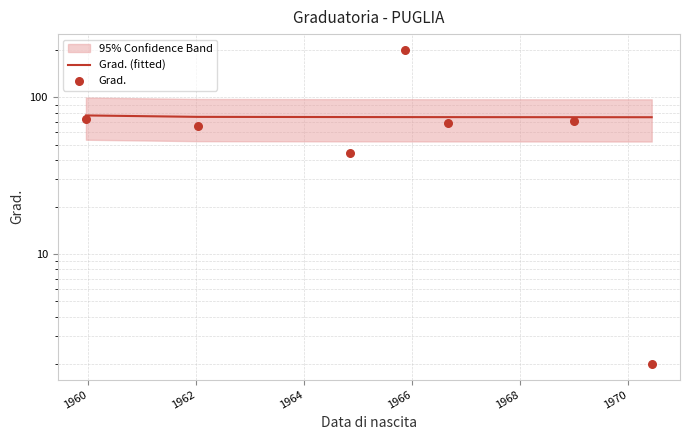

Is the value of Grad. (fitted) at 1968 greater than the value of Grad. at 1966?

Yes